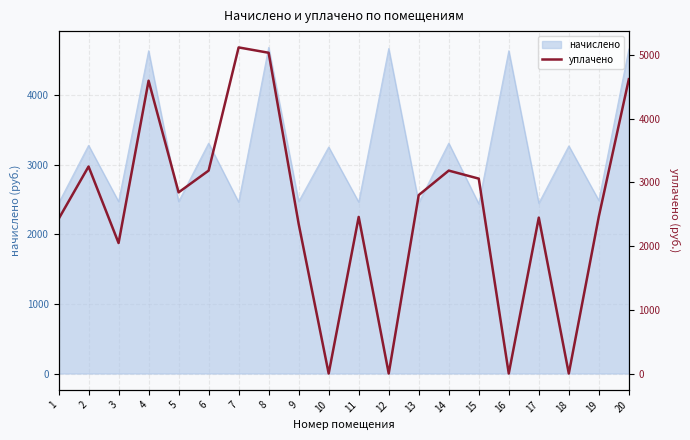

Reading left to right, extract all data points from this chart.

2424.8	3249.0	2048.2	4595.9	2843.3	3185.0	5118.6	5034.5	2348.5	0.0	2457.8	0.0	2800.3	3185.0	3059.0	0.0	2446.8	0.0	2464.4	4619.7